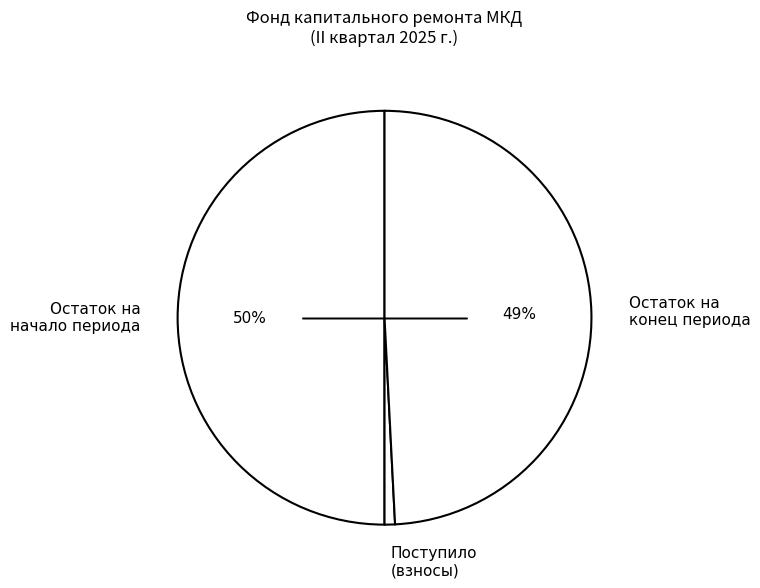

To the nearest percent, what is the difference between the largest and smallest slice percentages?

49%